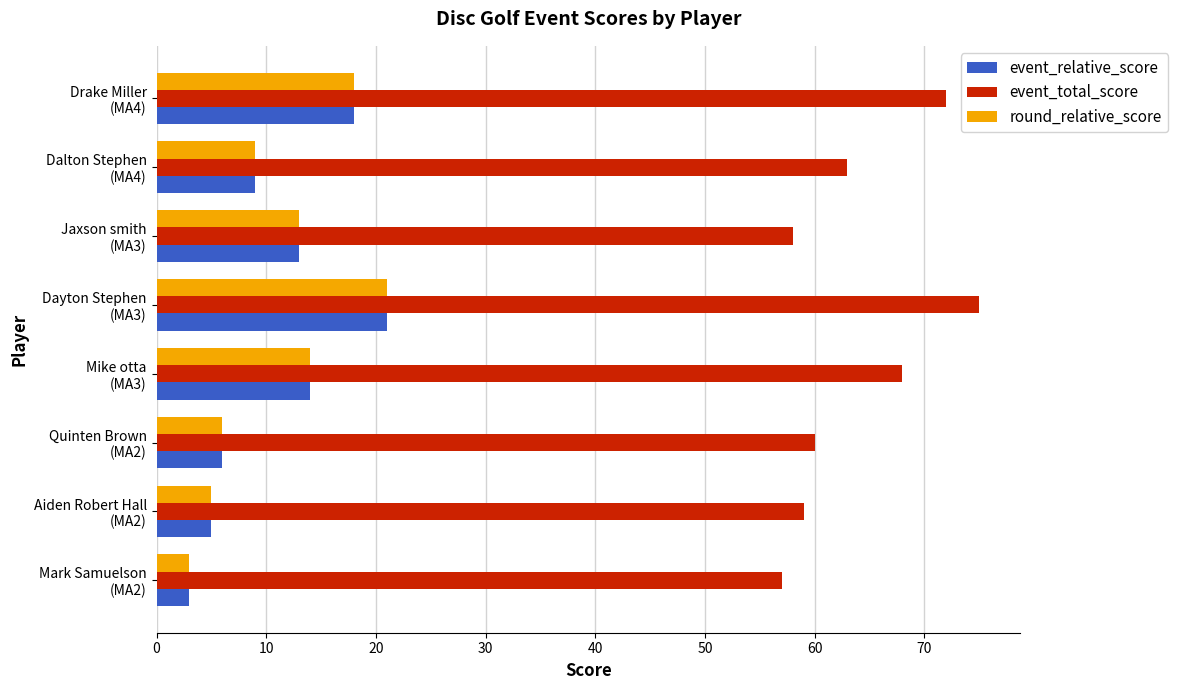

What are all the series names shown in the legend?

event_relative_score, event_total_score, round_relative_score